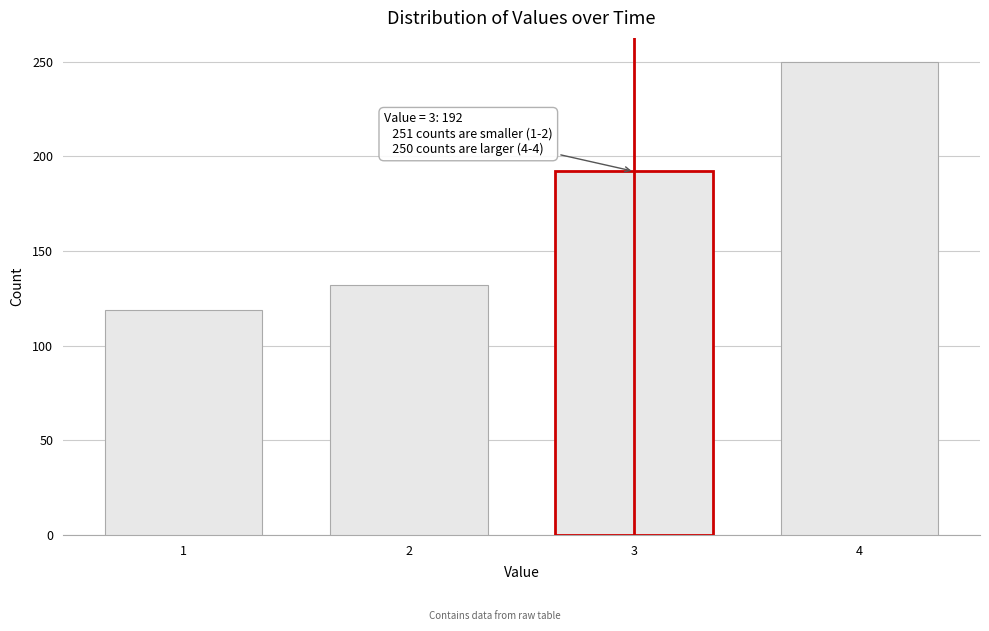

Reading left to right, list all the values displayed in this chart.

1=119	2=132	3=192	4=250